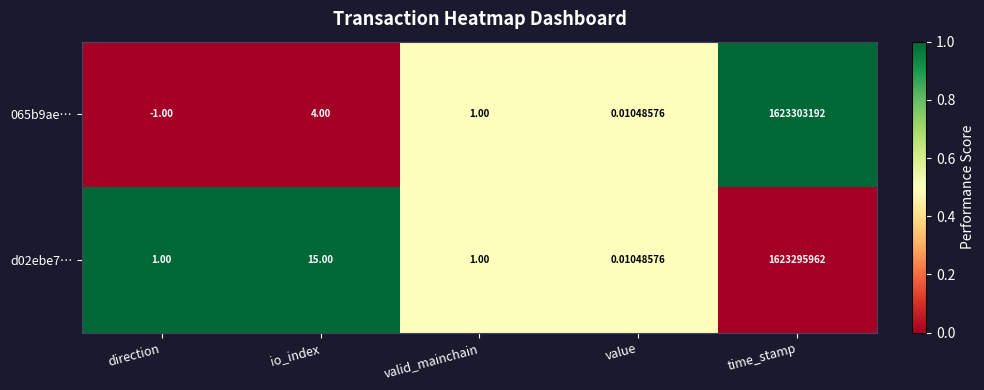

Rank the categories by 065b9ae… value from highest to lowest.

time_stamp, io_index, valid_mainchain, value, direction